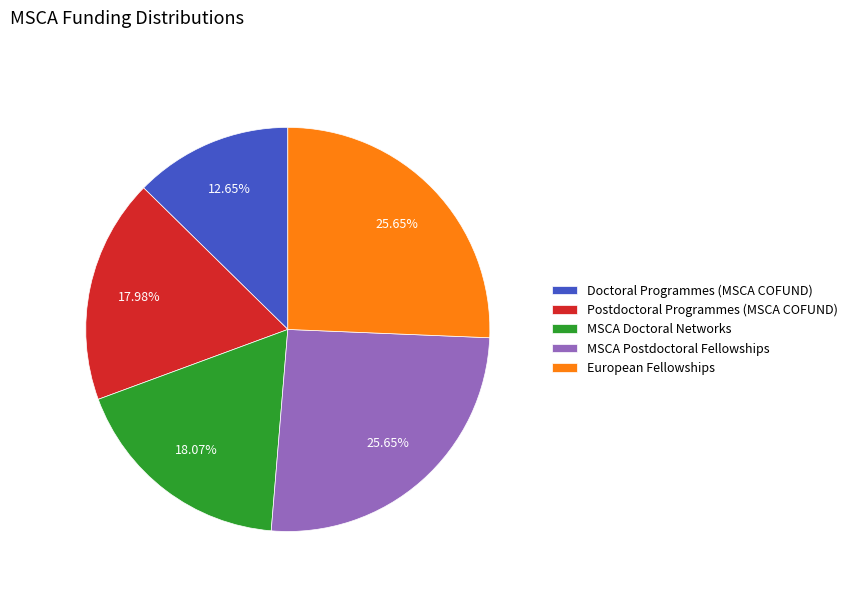

Combined, what portion of the pie is Postdoctoral Programmes (MSCA COFUND) and Doctoral Programmes (MSCA COFUND)?

30.6%